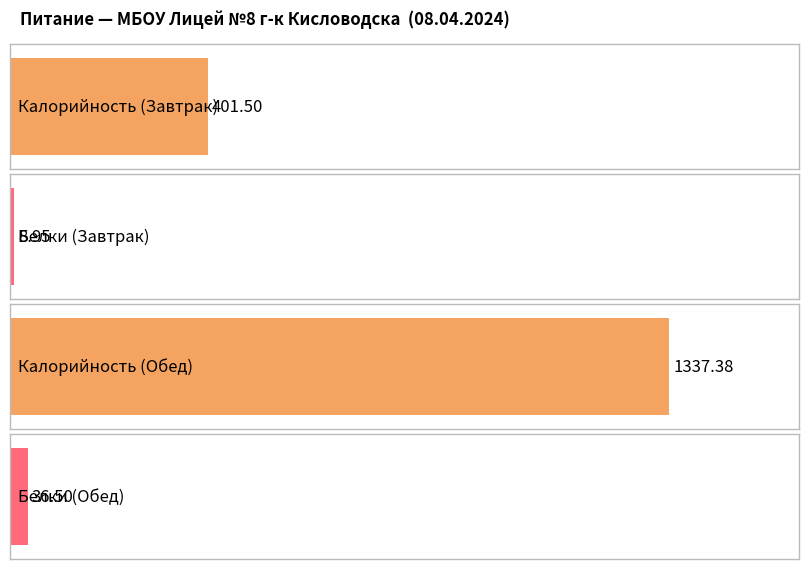

What is the maximum value for Белки?

36.5